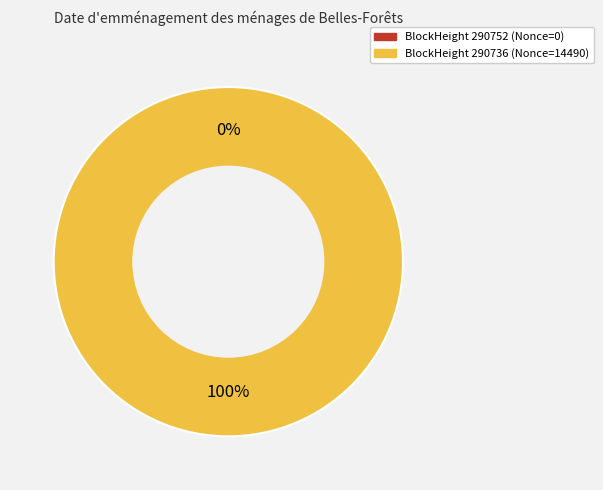

Is it true that 290752 is 0% of the pie?

True